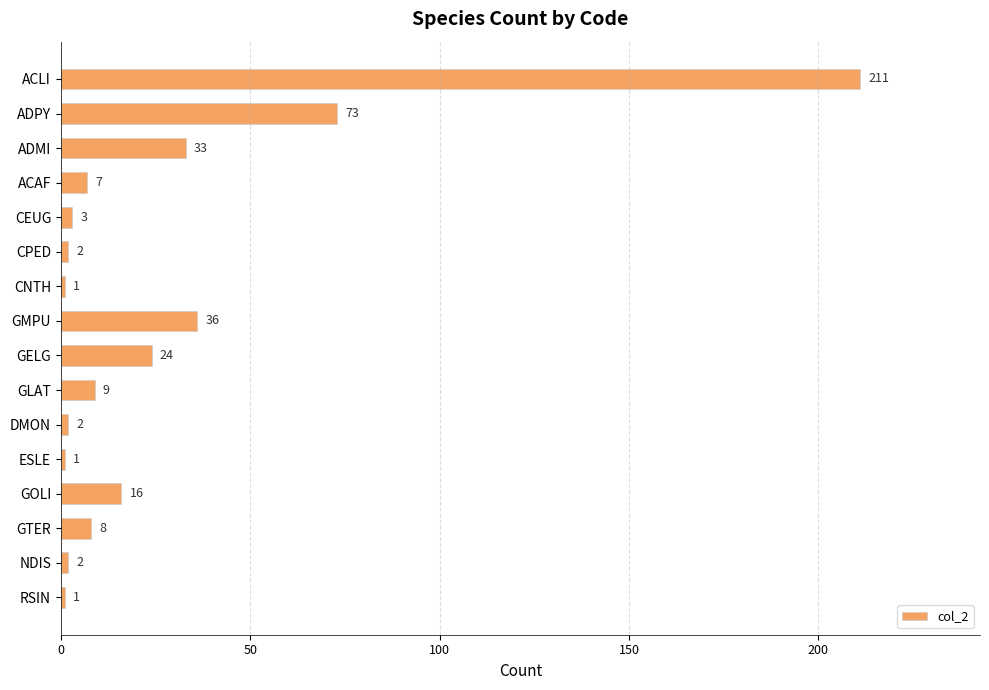

The chart shows a value of 16 at GOLI. True or false?

True